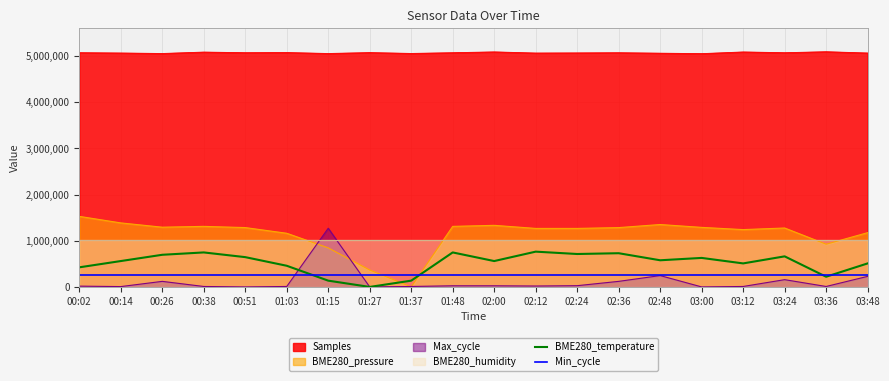

The value of Min_cycle at 02:36 is 442208.2. True or false?

False